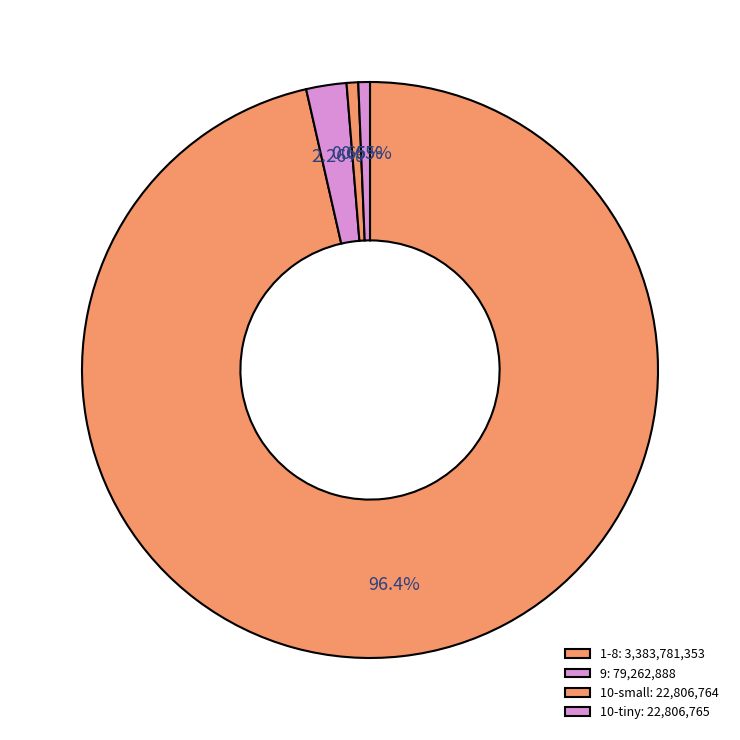

How many segments does this pie chart have?

4